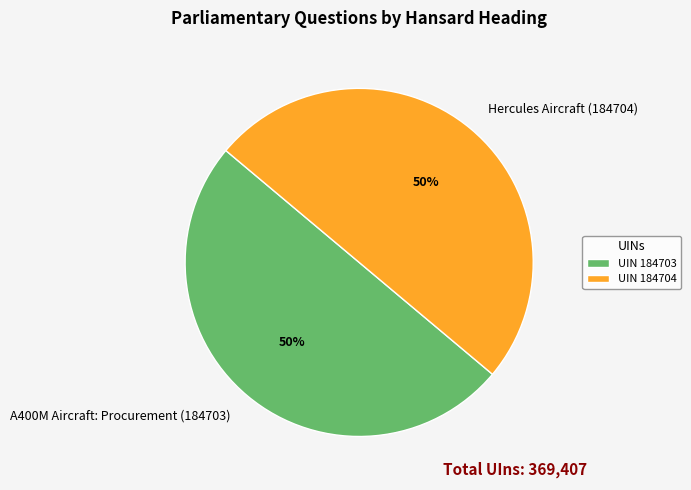

Count the number of slices in the pie.

2